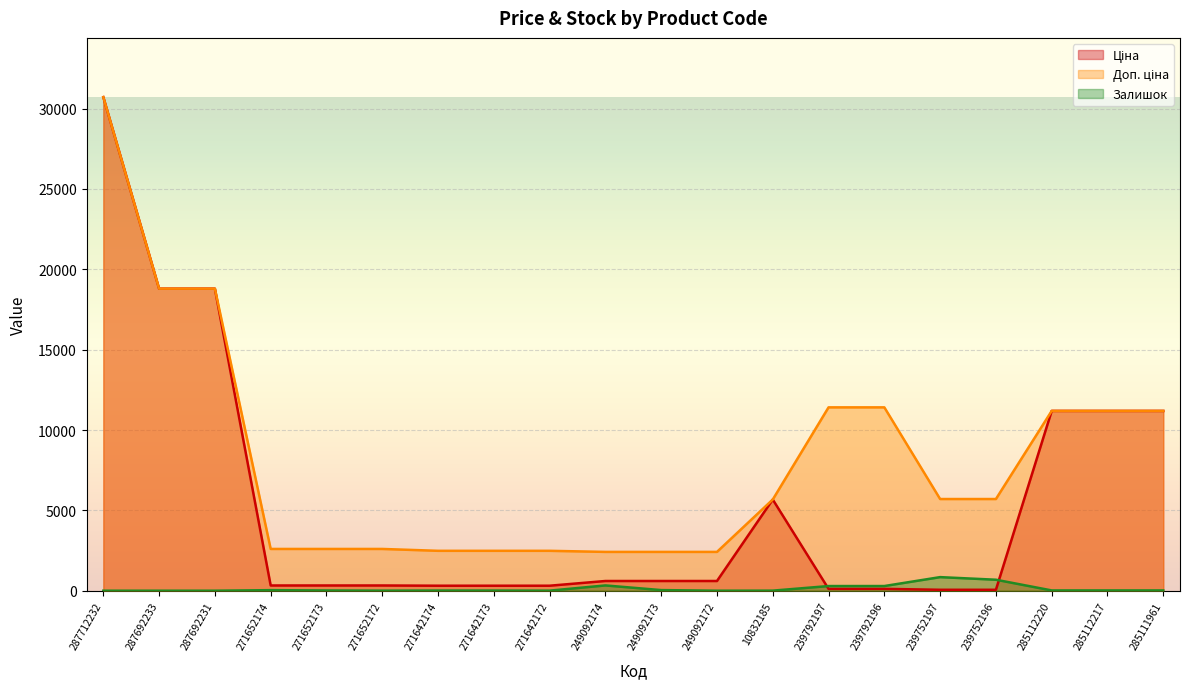

What is the difference between the highest and lowest values at 249092173?

2376.8